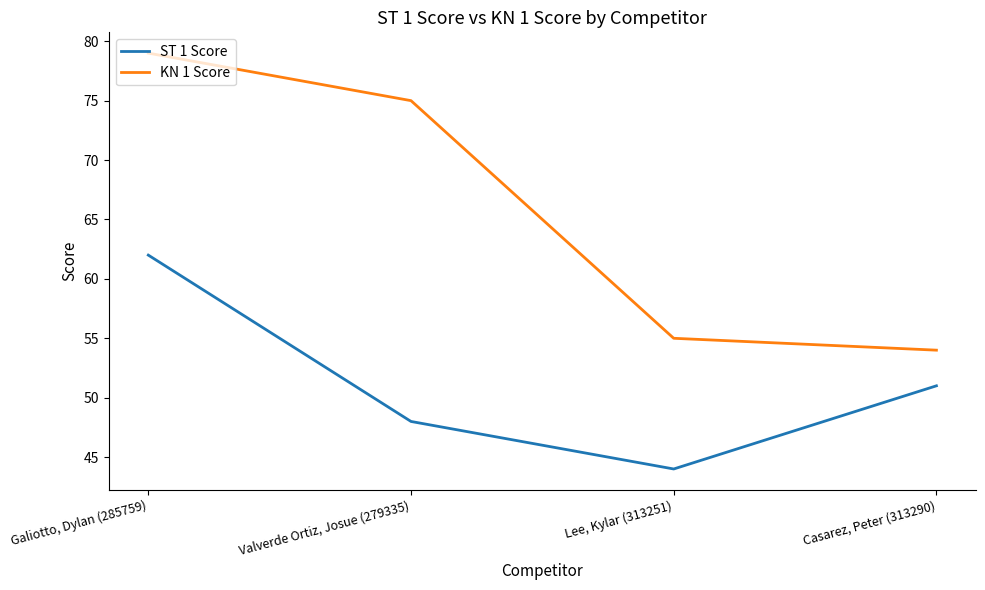

Does the chart have visible grid lines?

No